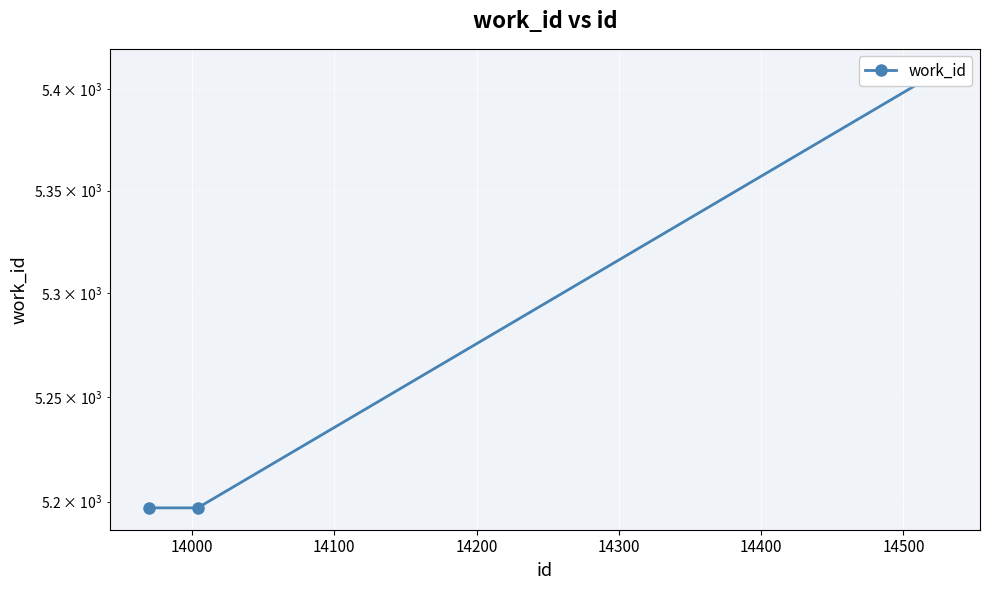

Is it true that the value at 14100 is 9038?

False